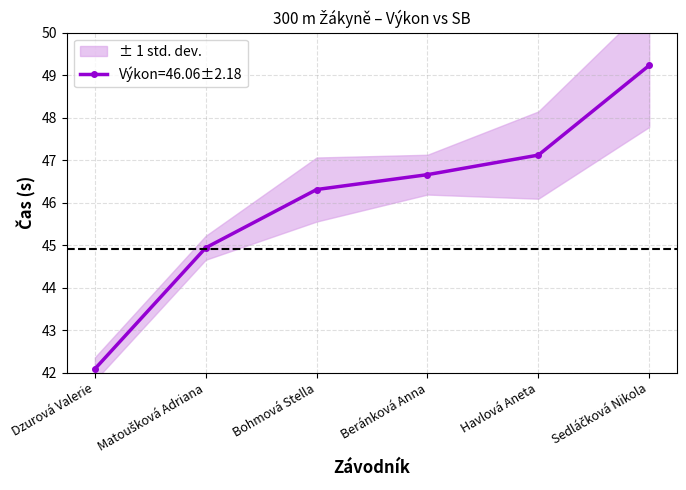

Reading right to left, extract all data points from this chart.

49.2	47.1	46.7	46.3	44.9	42.1